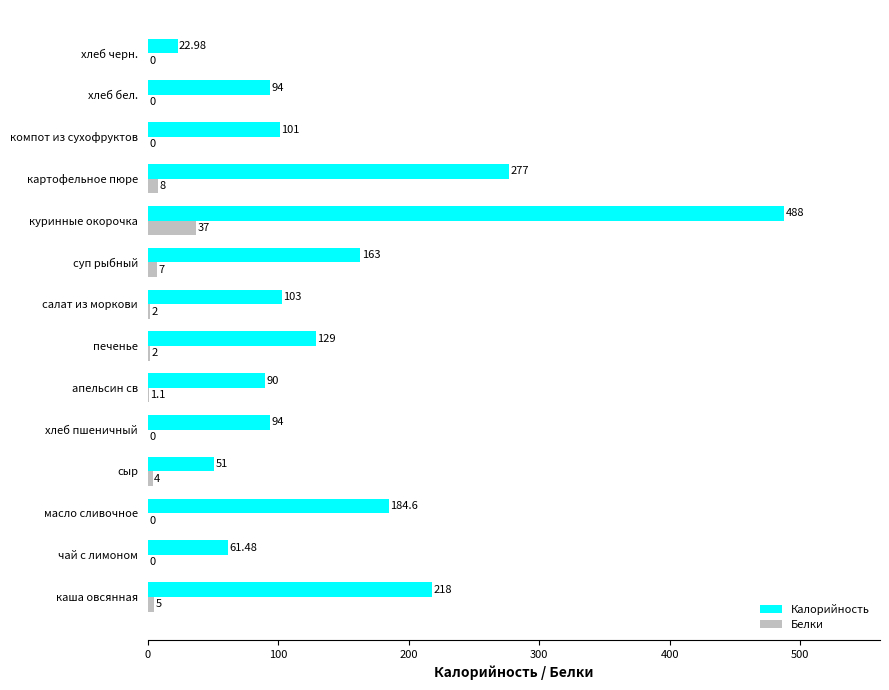

How many series are shown in this chart?

2